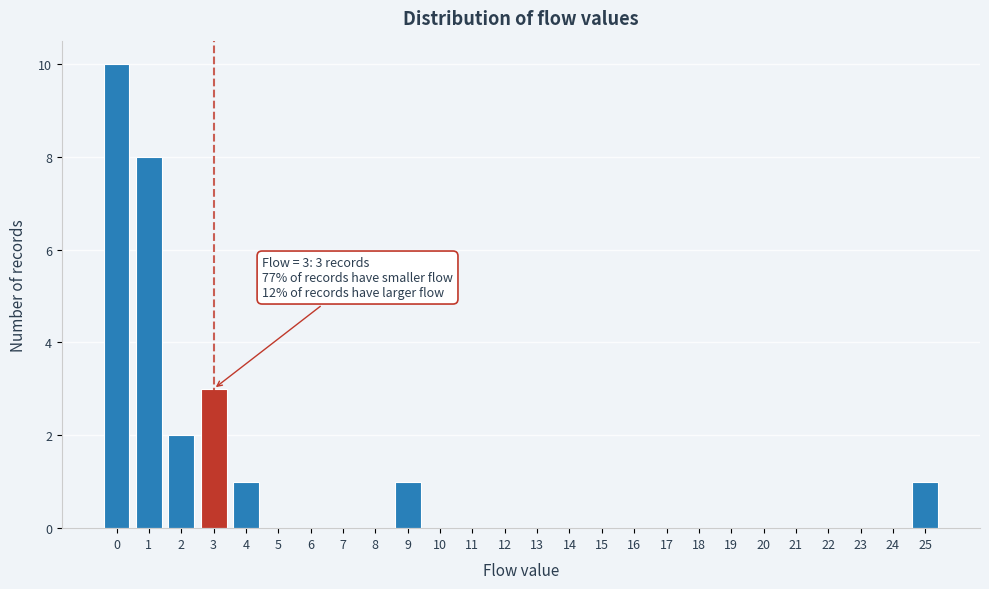

Which range on the x-axis has the tallest bar?

-0.5 to 0.5